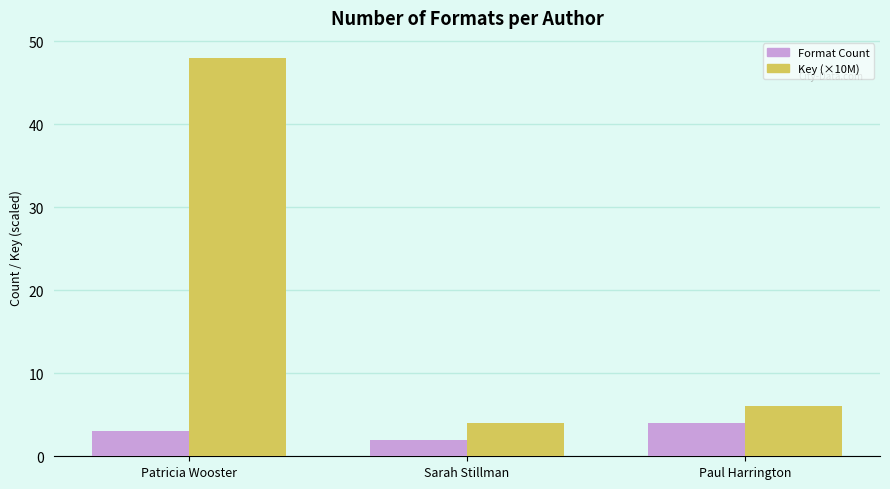

Reading left to right, what are all the values shown in this chart?

Format Count: Patricia Wooster=3	Sarah Stillman=2	Paul Harrington=4
Key (×10M): Patricia Wooster=48	Sarah Stillman=4	Paul Harrington=6